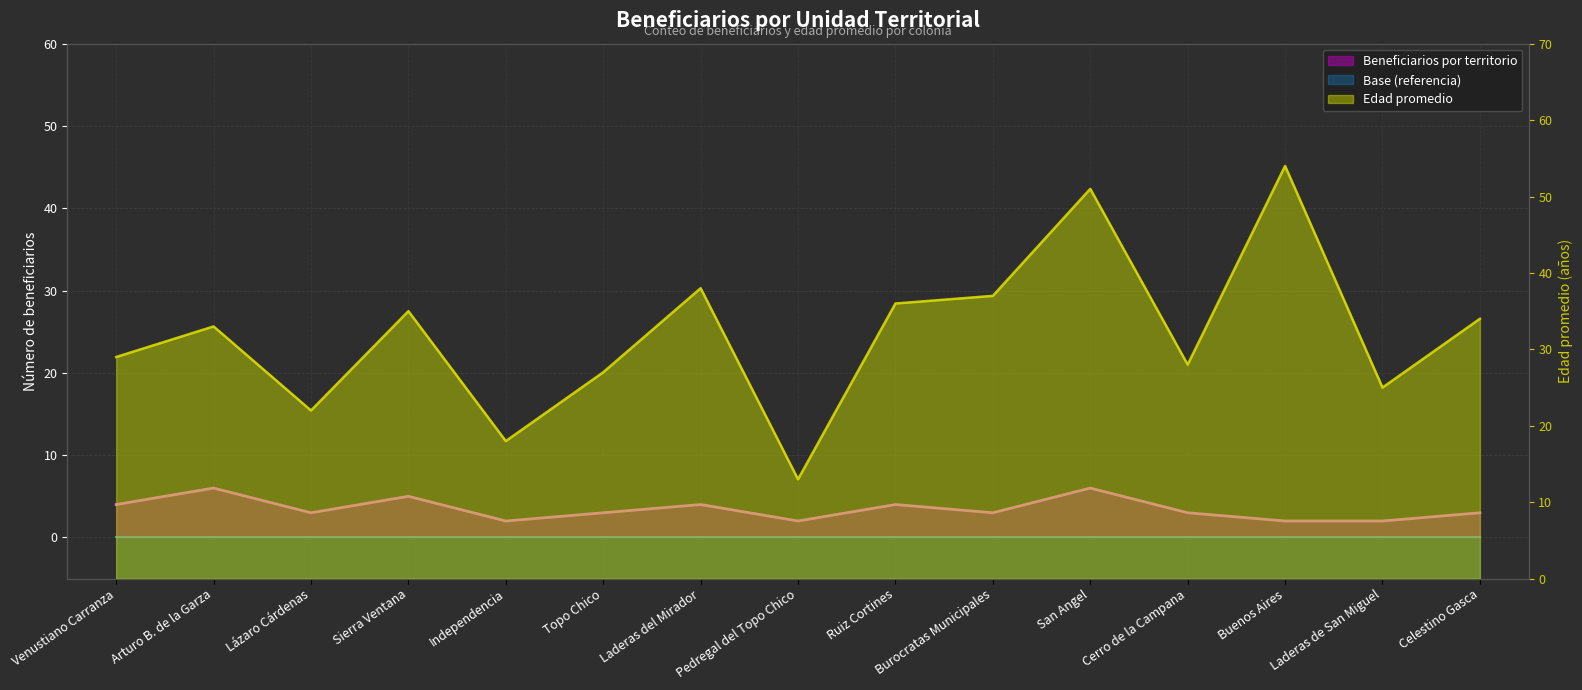

True or false: Edad promedio and Beneficiarios por territorio cross at least once.

False